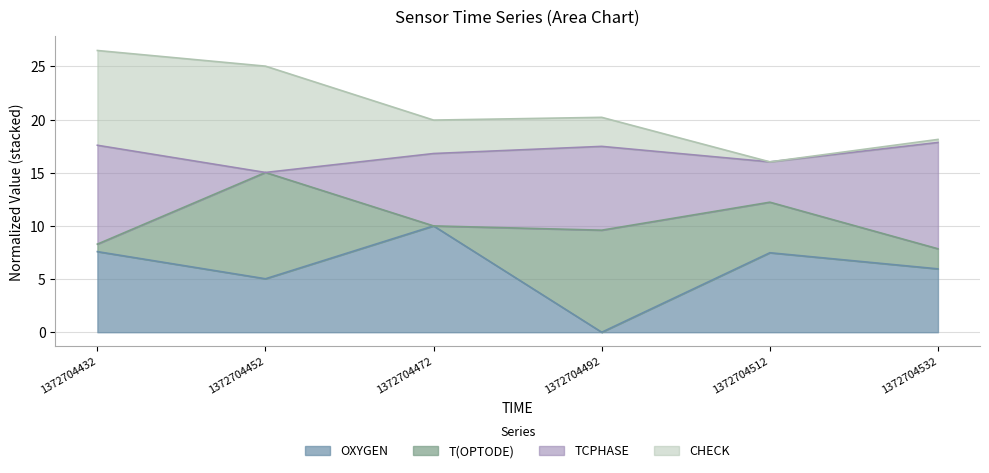

The value of OXYGEN at 1372704452 is 5.0. True or false?

True